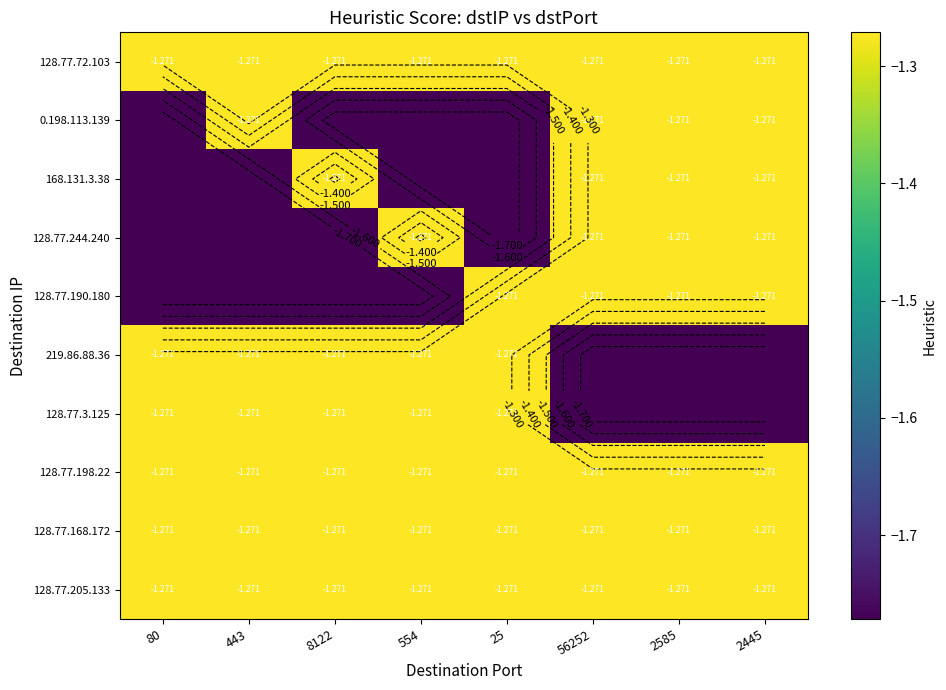

The value of 128.77.190.180 at 8122 is -0.5. True or false?

False